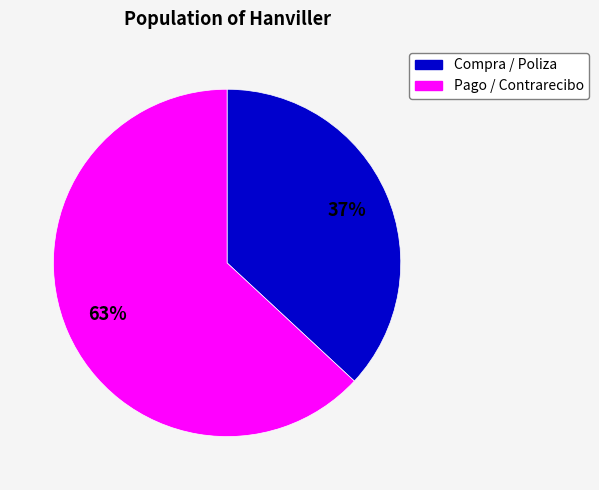

Is there any slice that represents more than half of the pie?

Yes